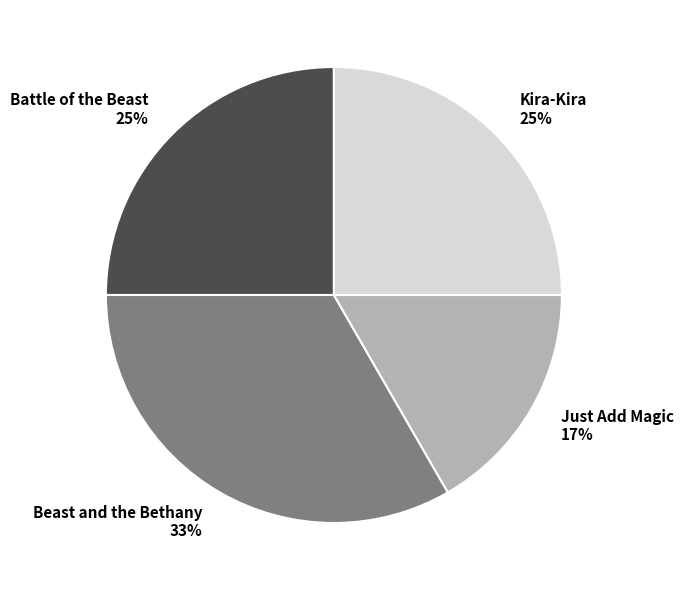

Combined, do Battle of the Beast and Beast and the Bethany account for over 50%?

Yes